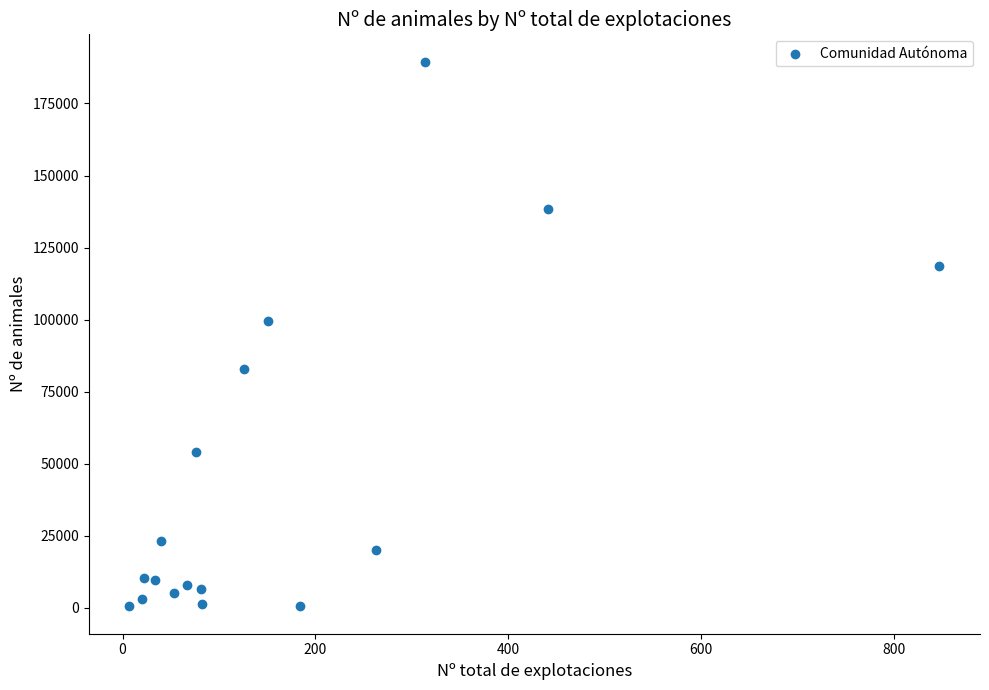

What Y value in the scatter plot is closest to 94981?

99676